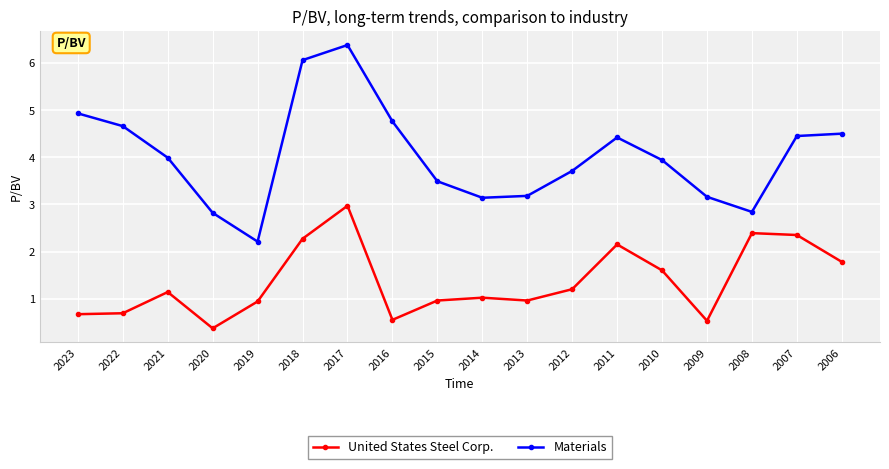

Which category has the highest value in the United States Steel Corp. series?

2017